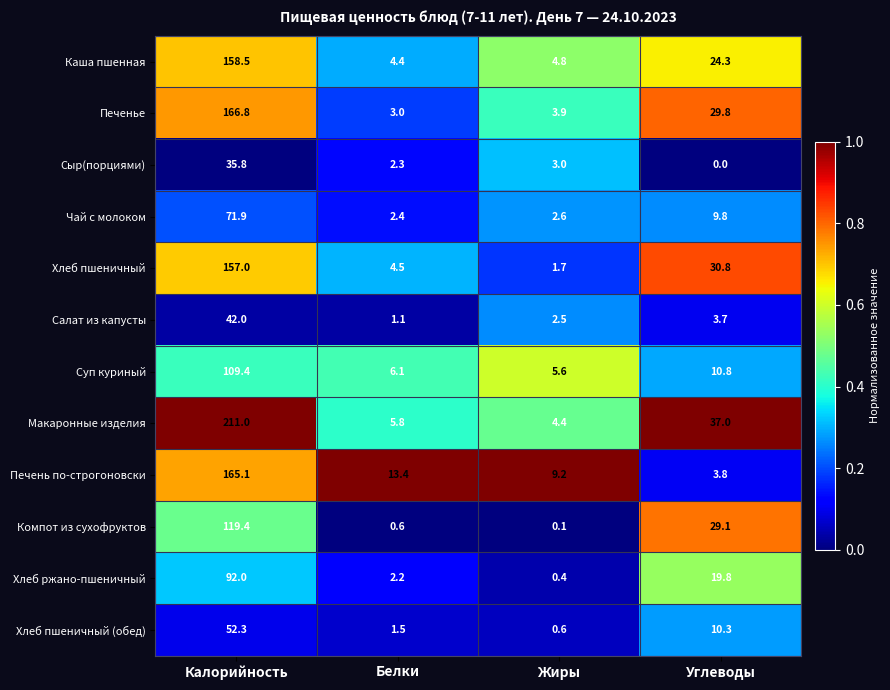

At Жиры, list the series in order from largest to smallest.

Печень по-строгоновски, Суп куриный, Каша пшенная, Макаронные изделия, Печенье, Сыр(порциями), Чай с молоком, Салат из капусты, Хлеб пшеничный, Хлеб пшеничный (обед), Хлеб ржано-пшеничный, Компот из сухофруктов